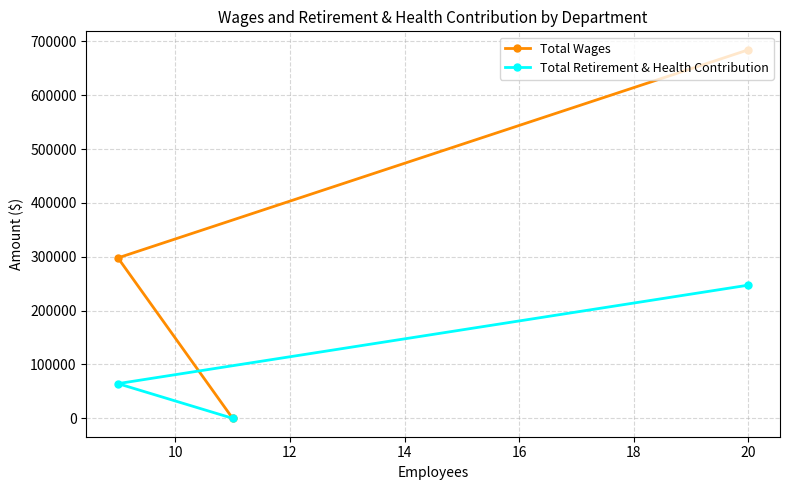

Which series has the largest total across all categories?

Total Wages